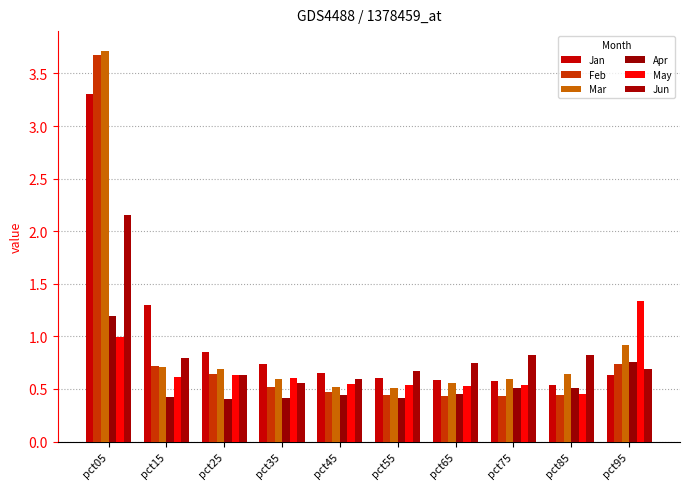

Count the number of categories in the chart.

10